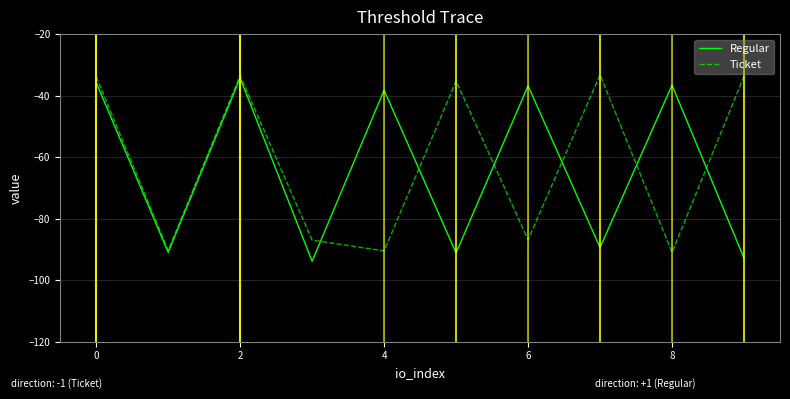

What is the maximum value for Regular?

-34.3